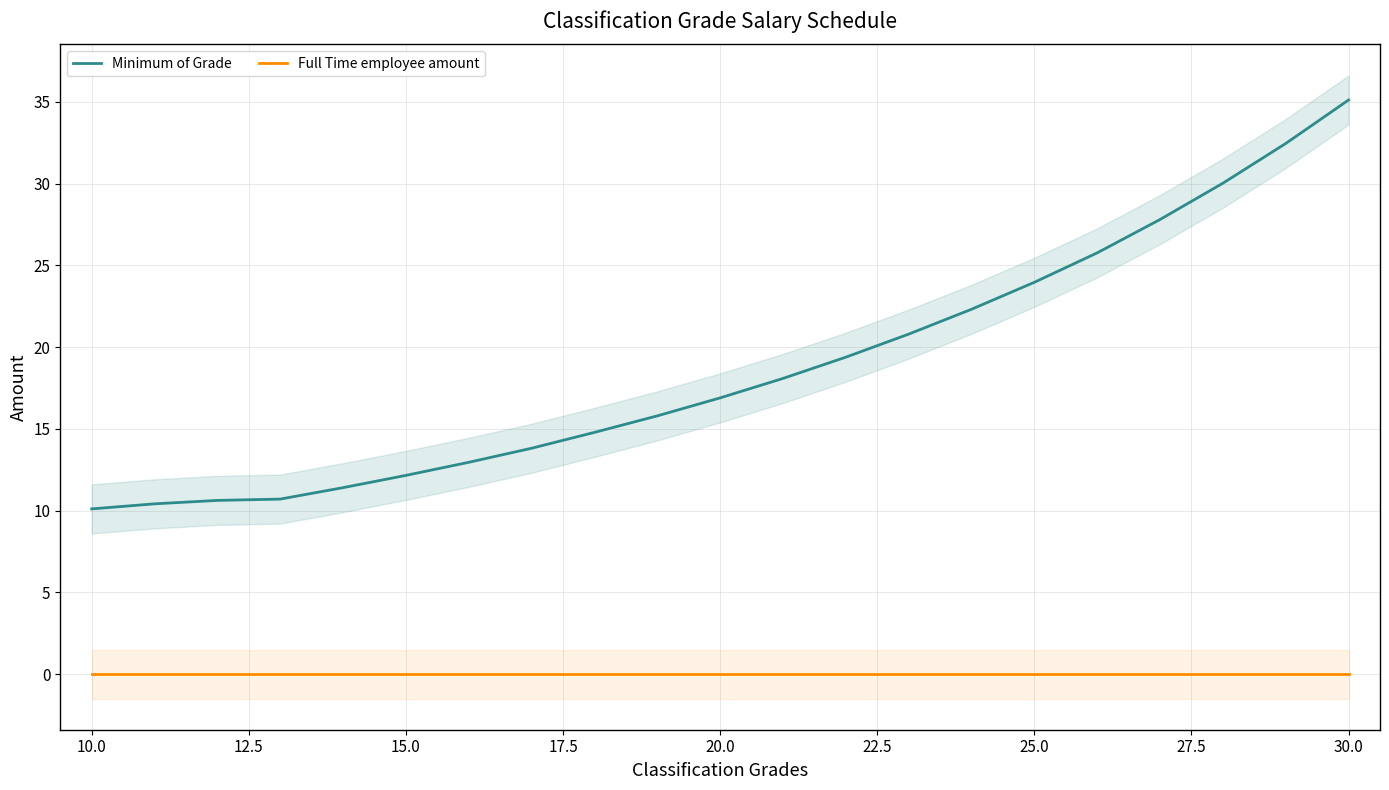

At which label does Minimum of Grade reach its peak?

30.0